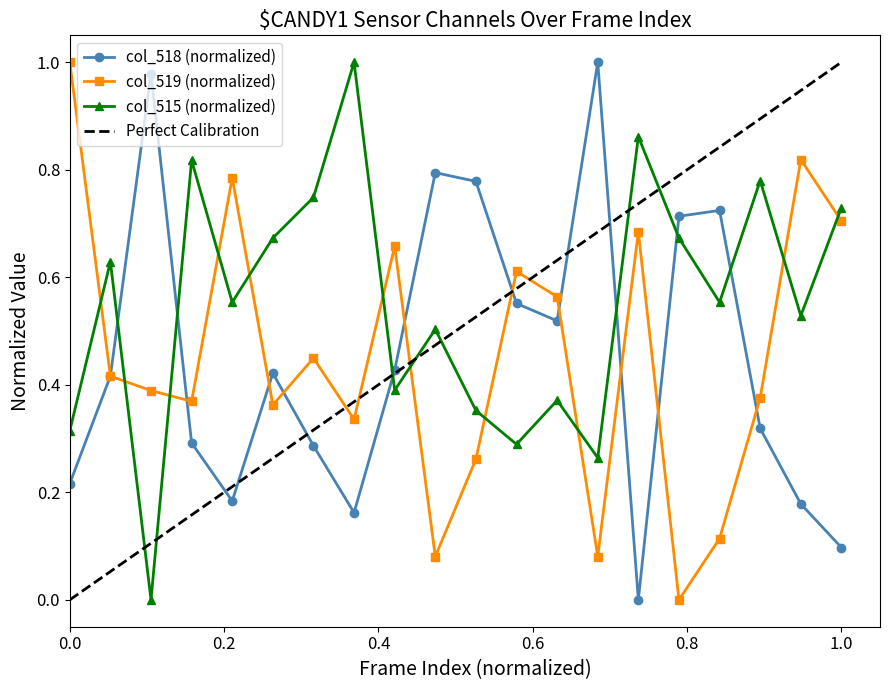

What is the value of the col_518 point at the 6th from the left?

0.4